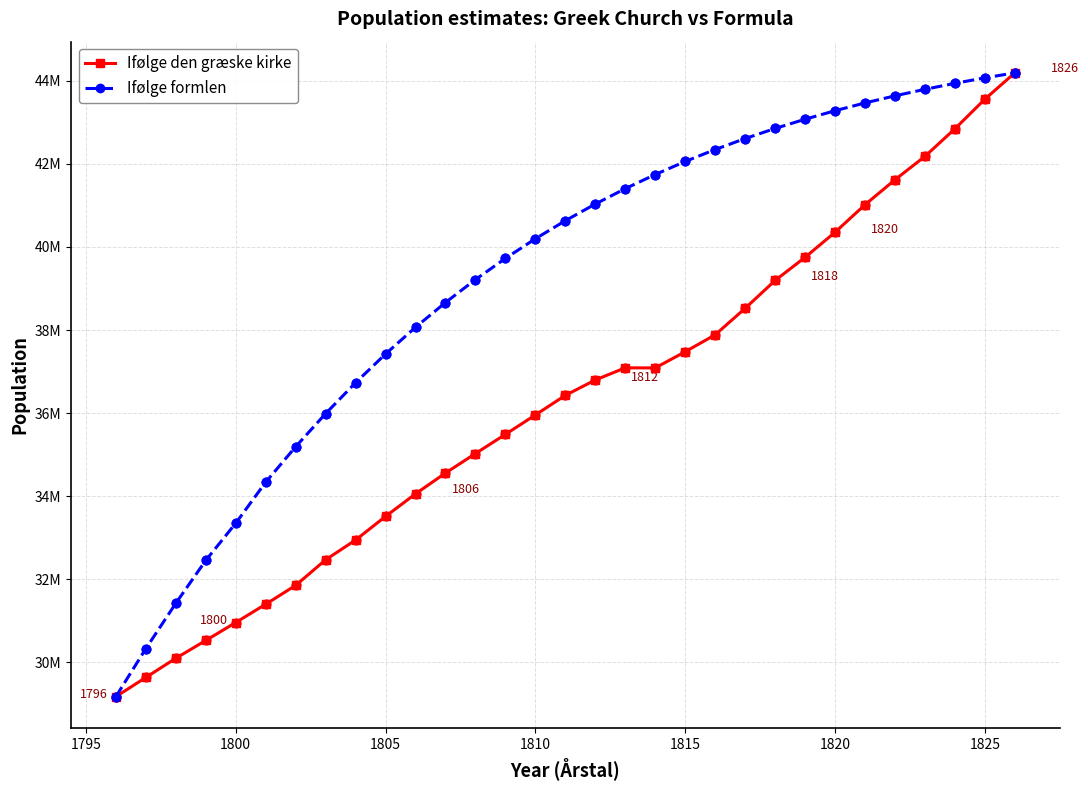

Is this an area chart (filled region under the line)?

No